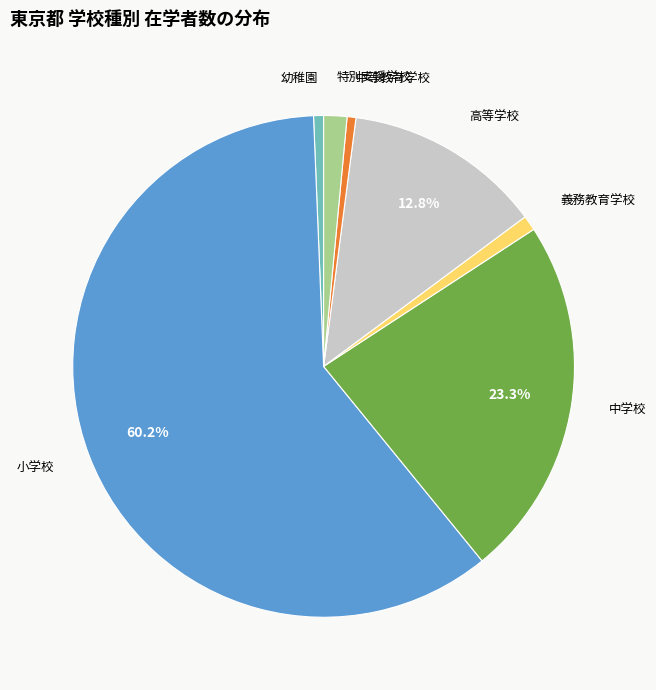

True or false: 小学校 accounts for 60% of the total.

True